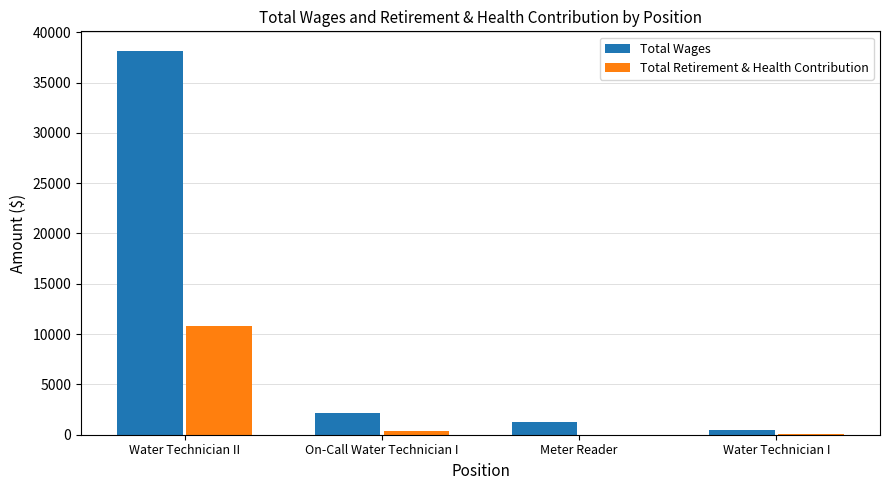

At which category is the sum across all series the highest?

Water Technician II